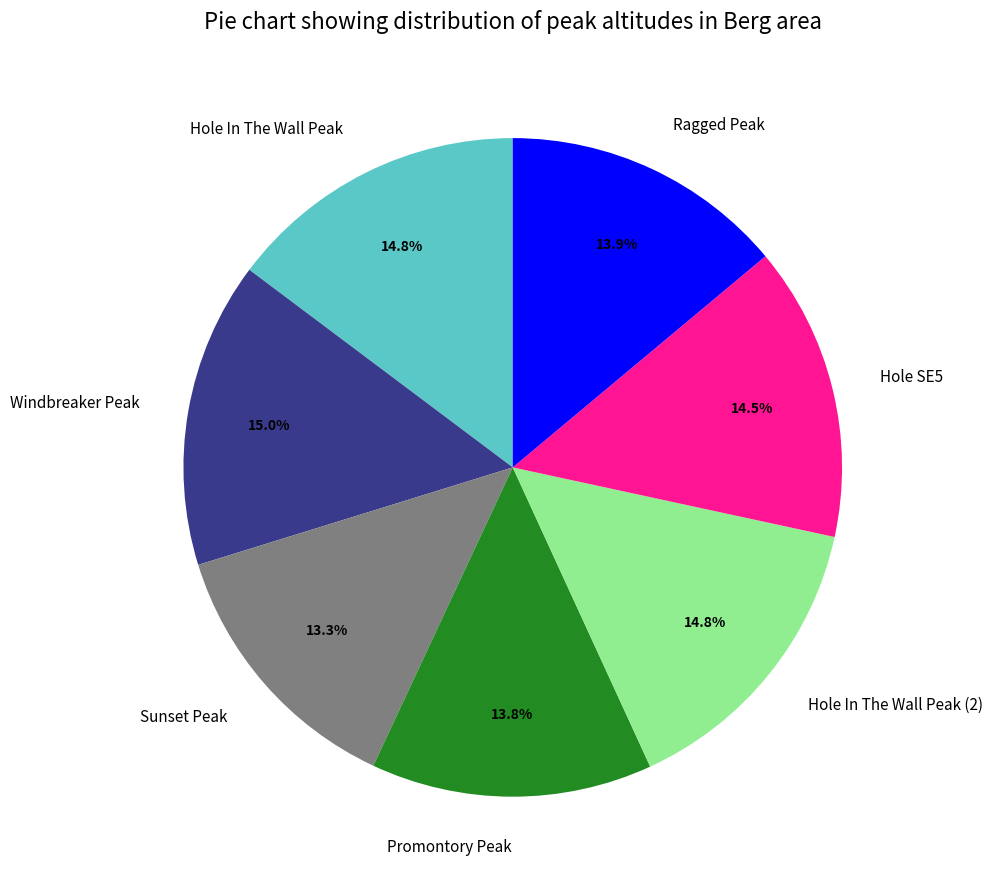

Is Ragged Peak the majority of the pie?

No